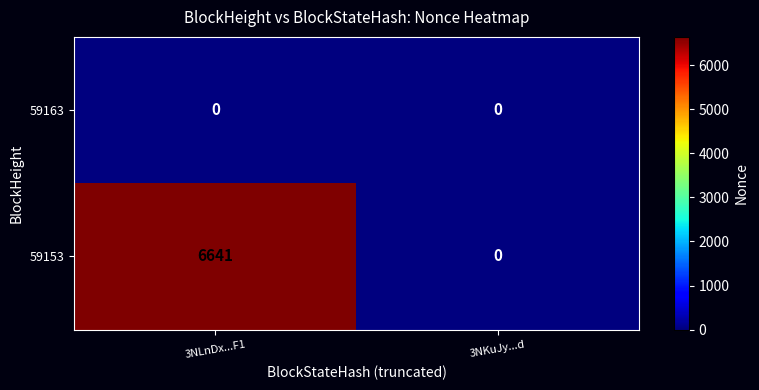

The 59153 series shows 3709 at 3NKuJy...d. True or false?

False